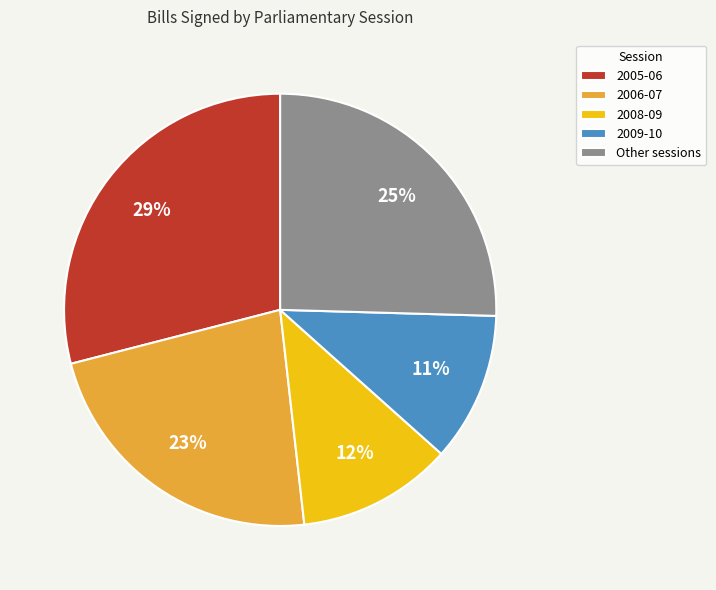

Do 2006-07 and 2005-06 together represent more than half of the pie?

Yes